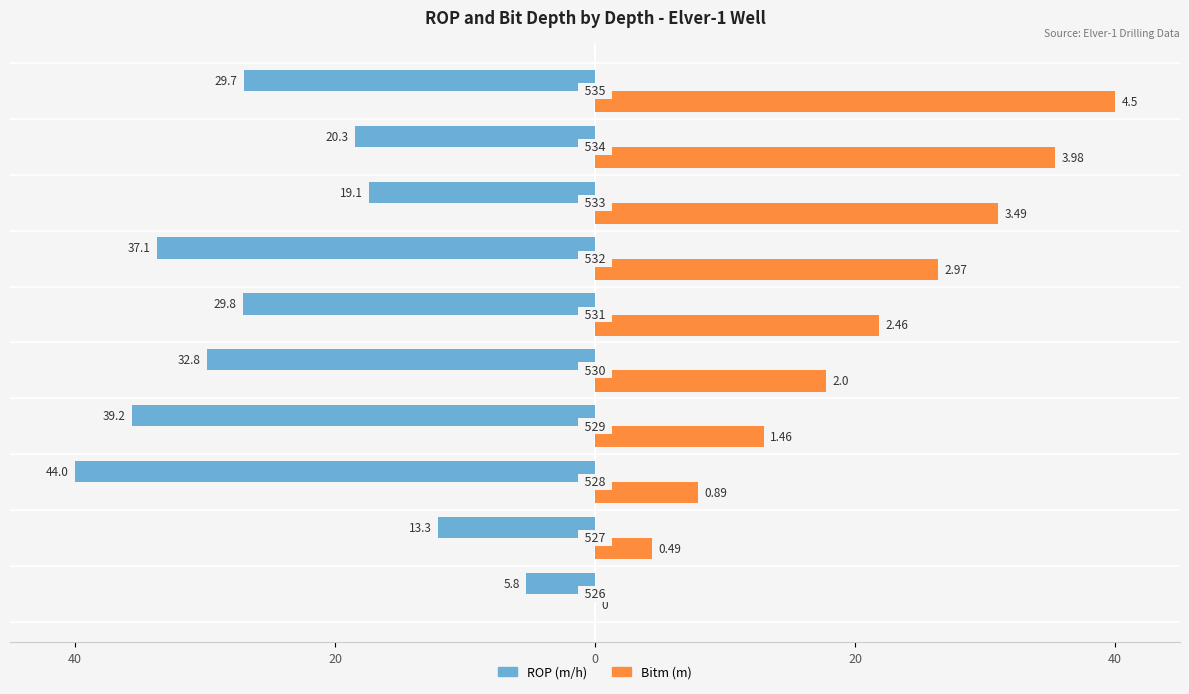

What are all the series names shown in the legend?

ROP (m/h), Bitm (m)